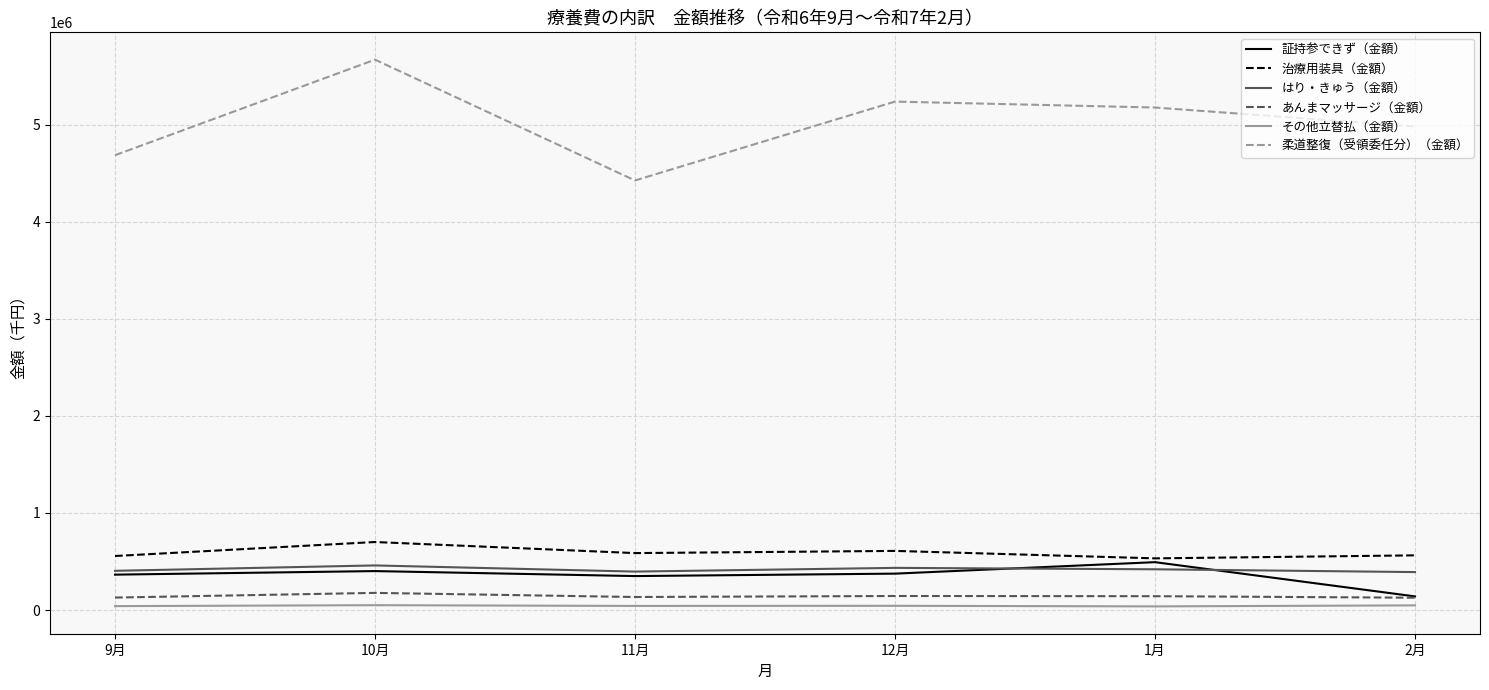

Which series has the widest spread of values?

柔道整復（受領委任分）（金額）